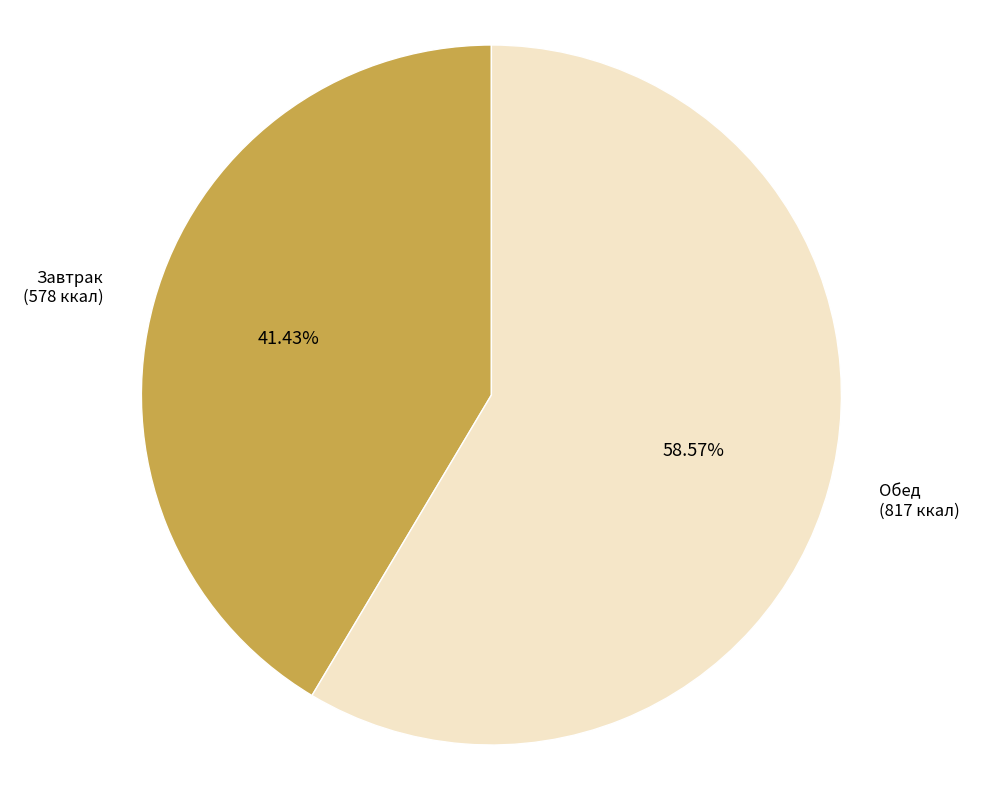

How many slices are in this pie chart?

2